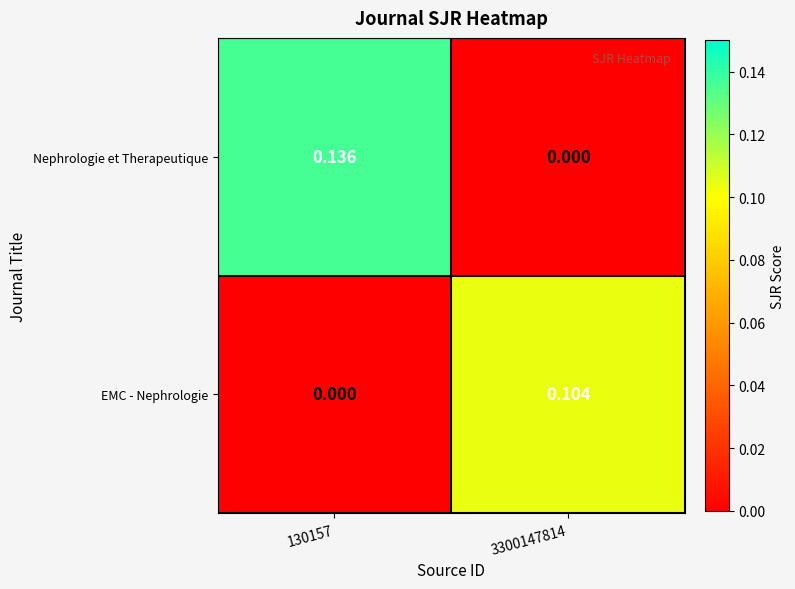

Between 130157 and 3300147814, which series saw the biggest shift?

Nephrologie et Therapeutique